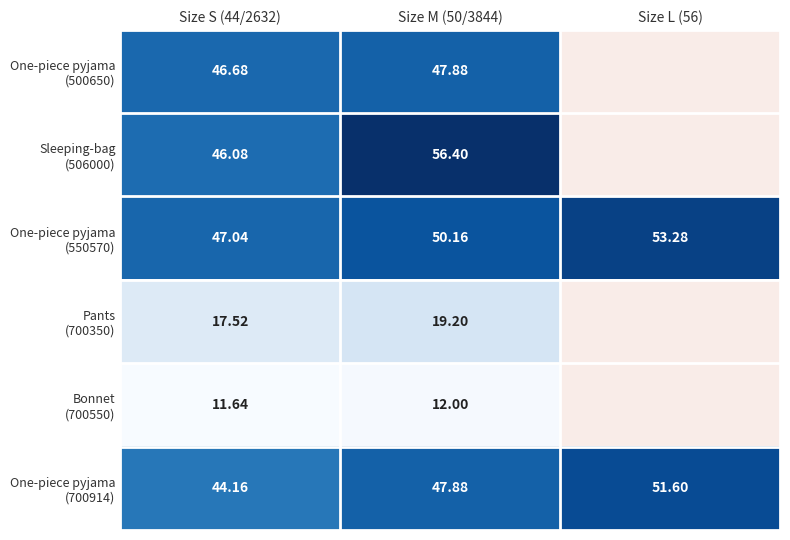

The value of Pants (700350) at Size S (44/2632) is 24.2. True or false?

False